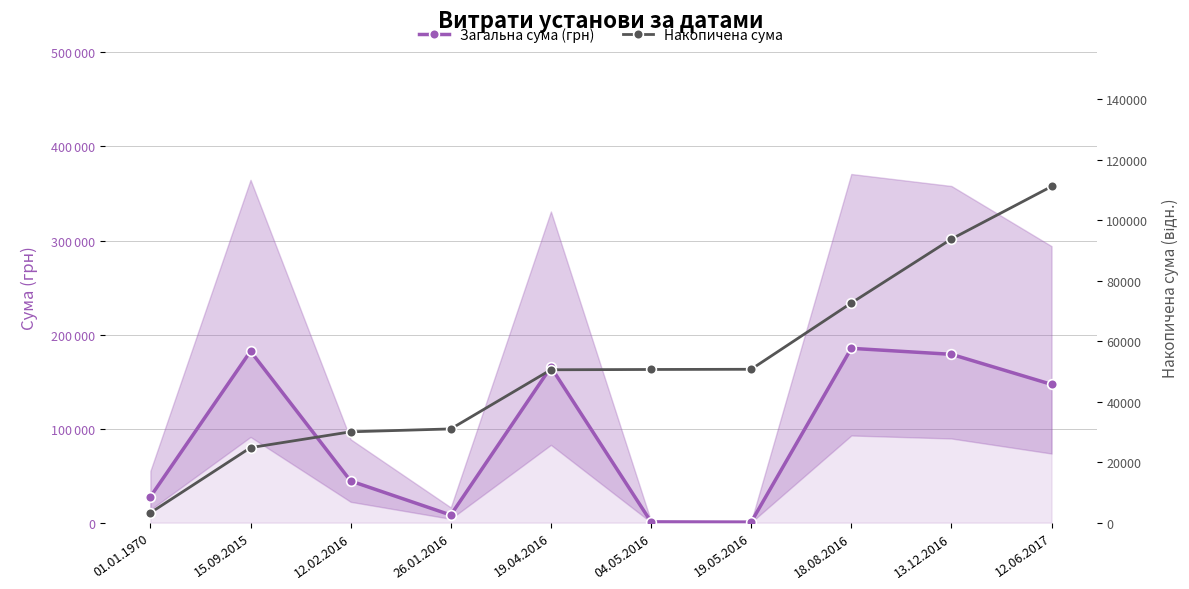

How many data points does each series have?

10